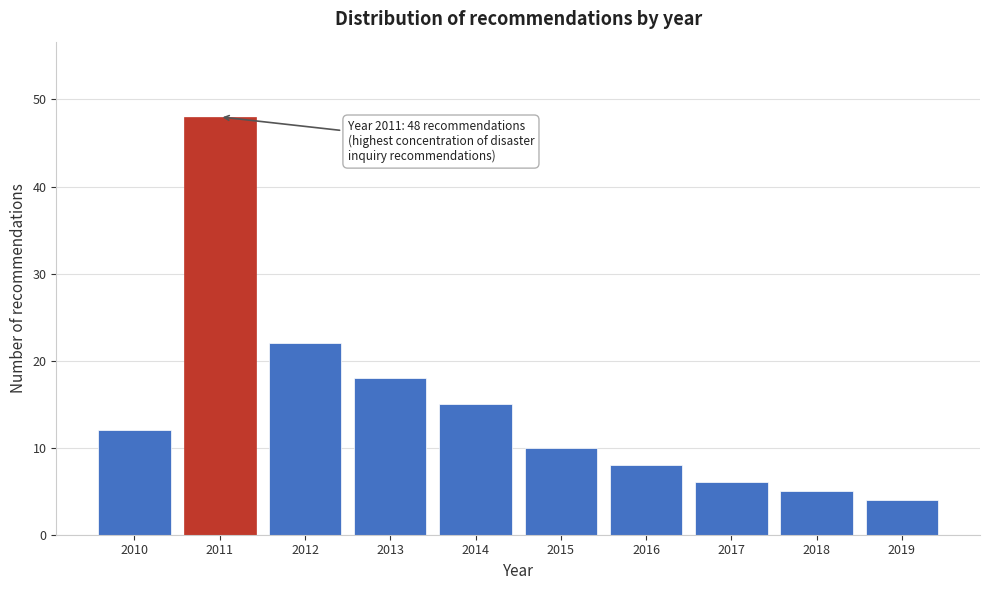

Reading left to right, extract all data points from this chart.

2010=12	2011=48	2012=22	2013=18	2014=15	2015=10	2016=8	2017=6	2018=5	2019=4